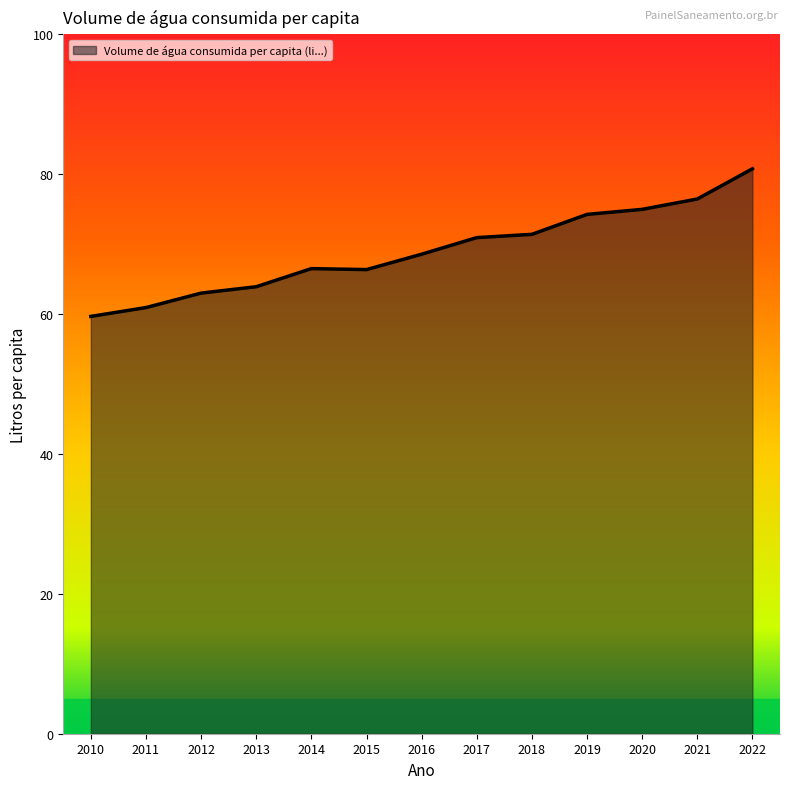

How many lines are shown in the chart?

1